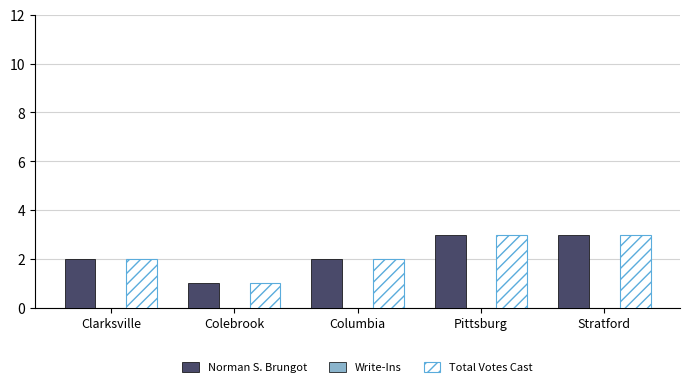

What is the total value across all series at Stratford?

6